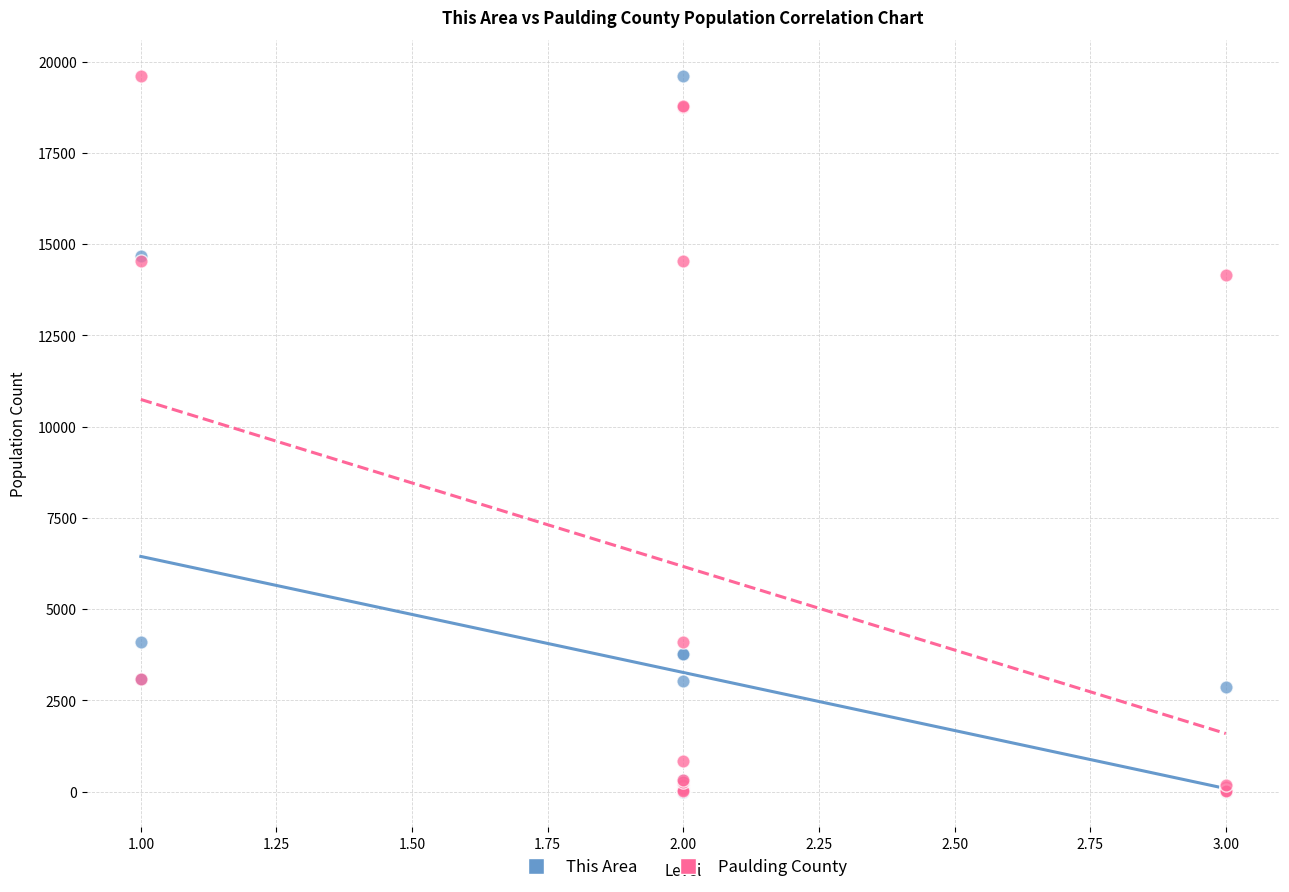

Across all series, what Y value is closest to 9807?

14155